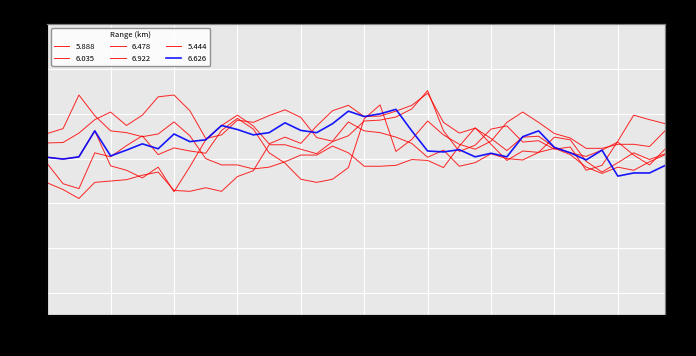

How many values in the 6.626 series are below 63?

20